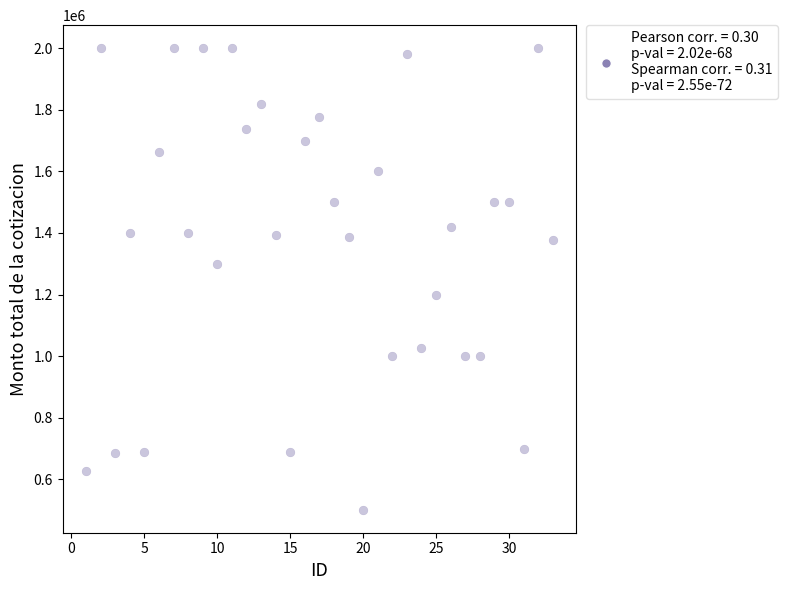

What is the range of Y values (max minus min)?

1498521.1